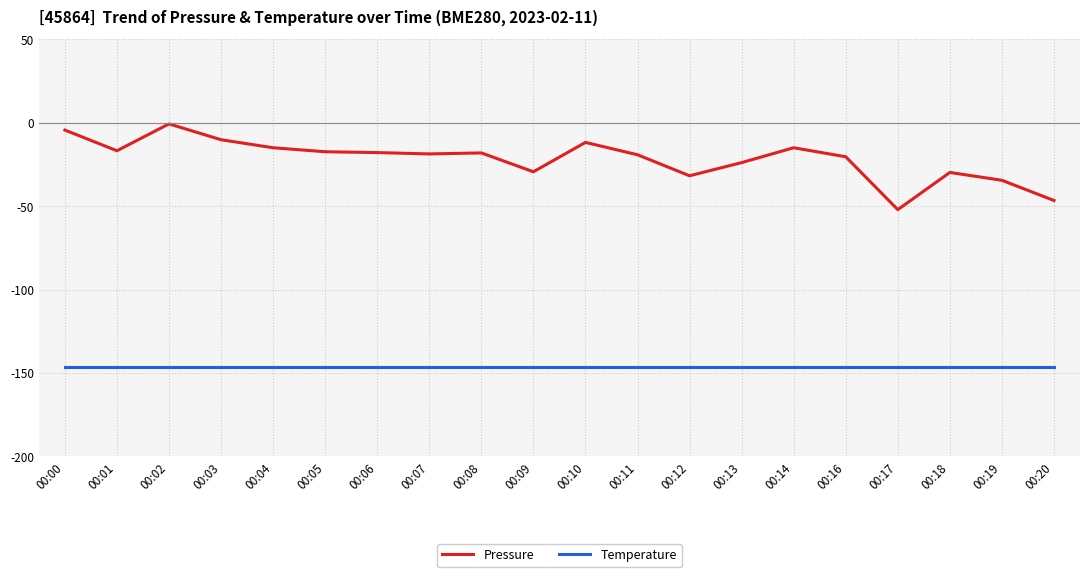

At which label does Pressure first exceed -18?

00:00